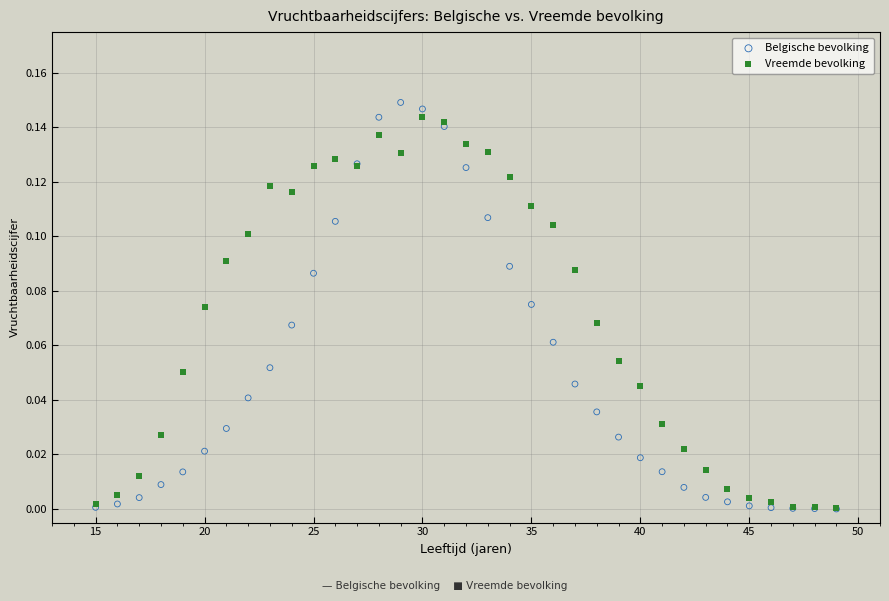

What are all the series names shown in the legend?

Belgische bevolking, Vreemde bevolking